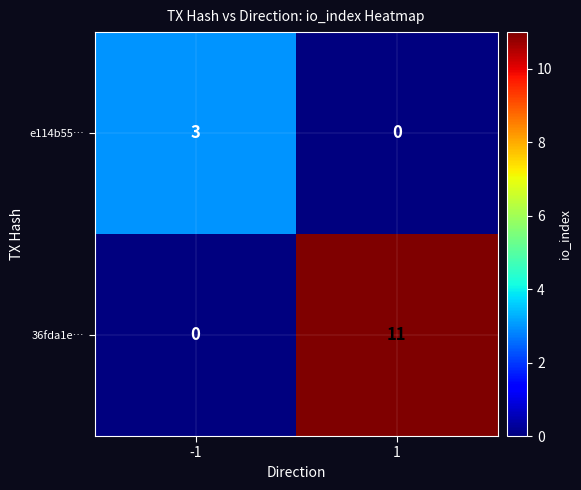

List the labels in order of e114b55… value, smallest first.

1, -1